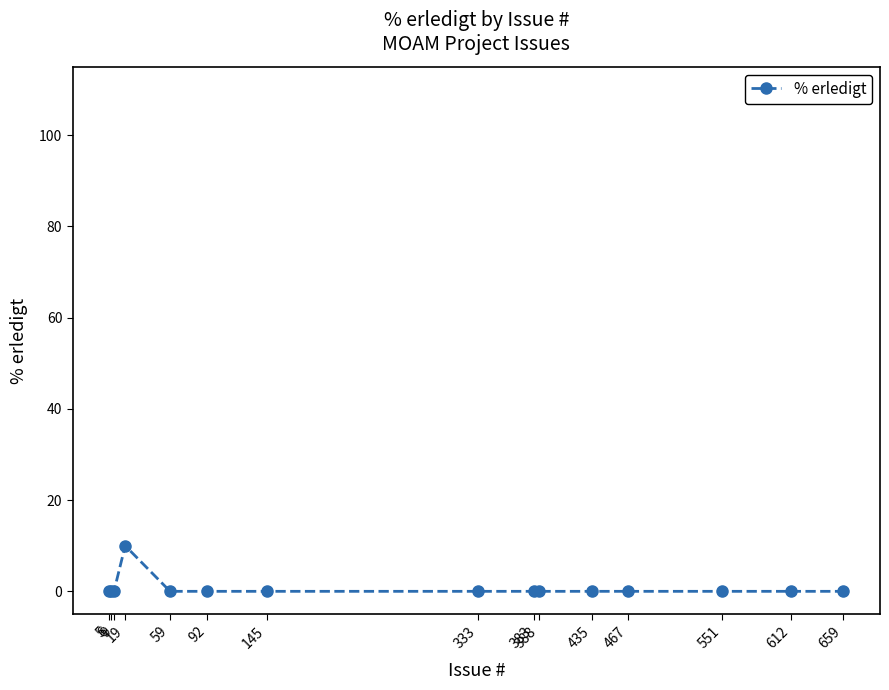

How many values are between 0 and 1?

14